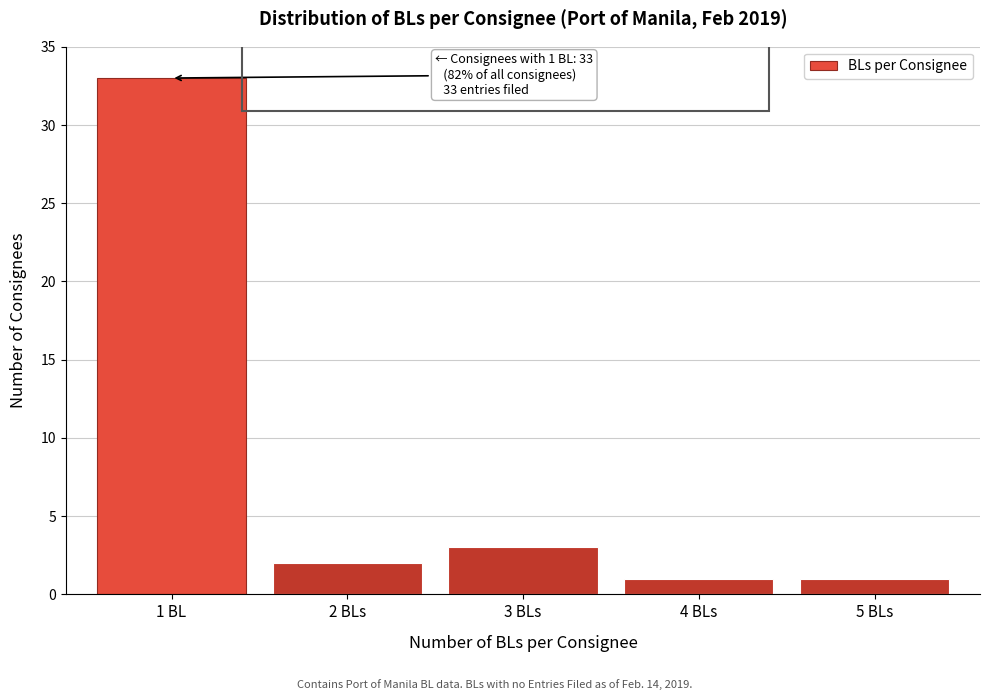

Reading right to left, what are all the values shown in this chart?

5 BLs=1	4 BLs=1	3 BLs=3	2 BLs=2	1 BL=33